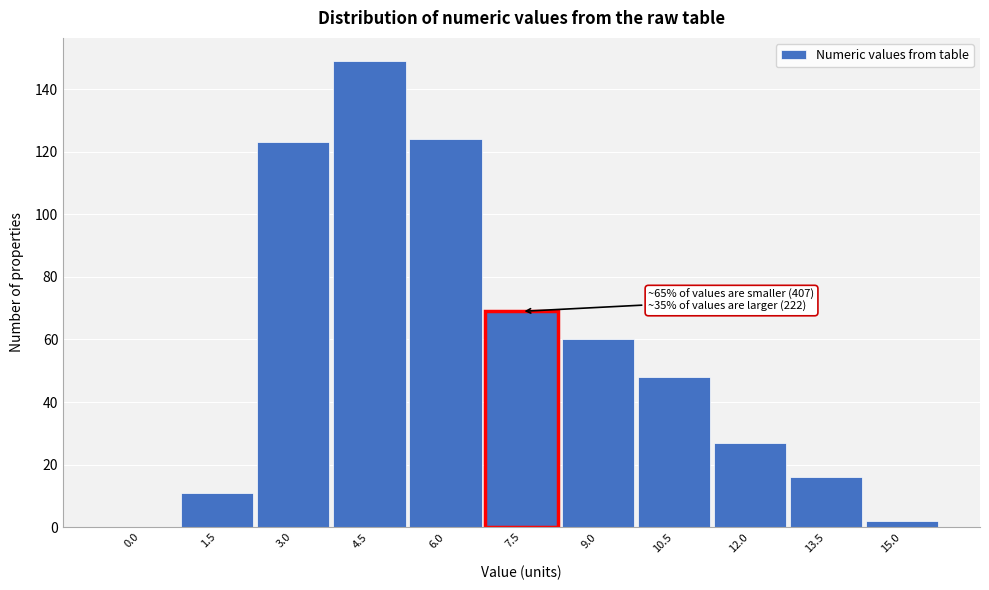

Reading left to right, transcribe all the data shown in this chart.

0.0=0	1.5=11	3.0=123	4.5=149	6.0=124	7.5=69	9.0=60	10.5=48	12.0=27	13.5=16	15.0=2